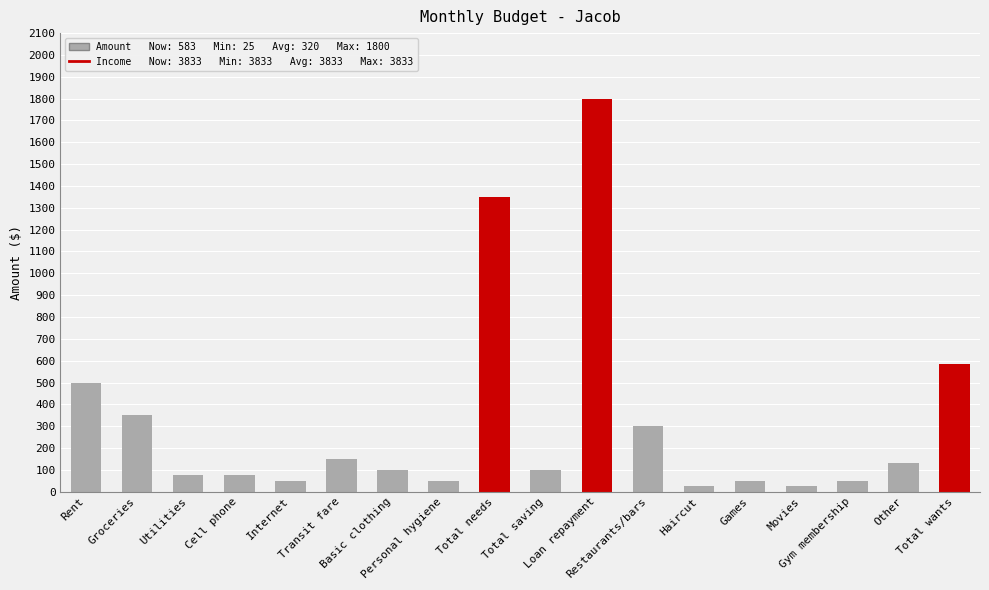

What is the sum of all values?

5766